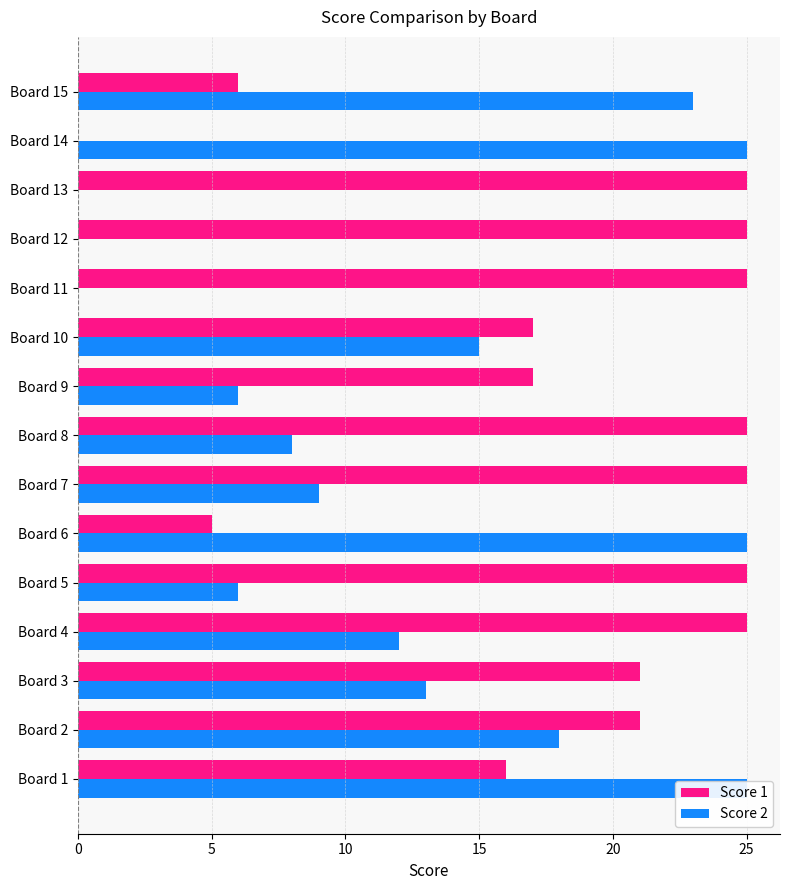

What is the difference between the maximum and minimum values in the Score 1 series?

25